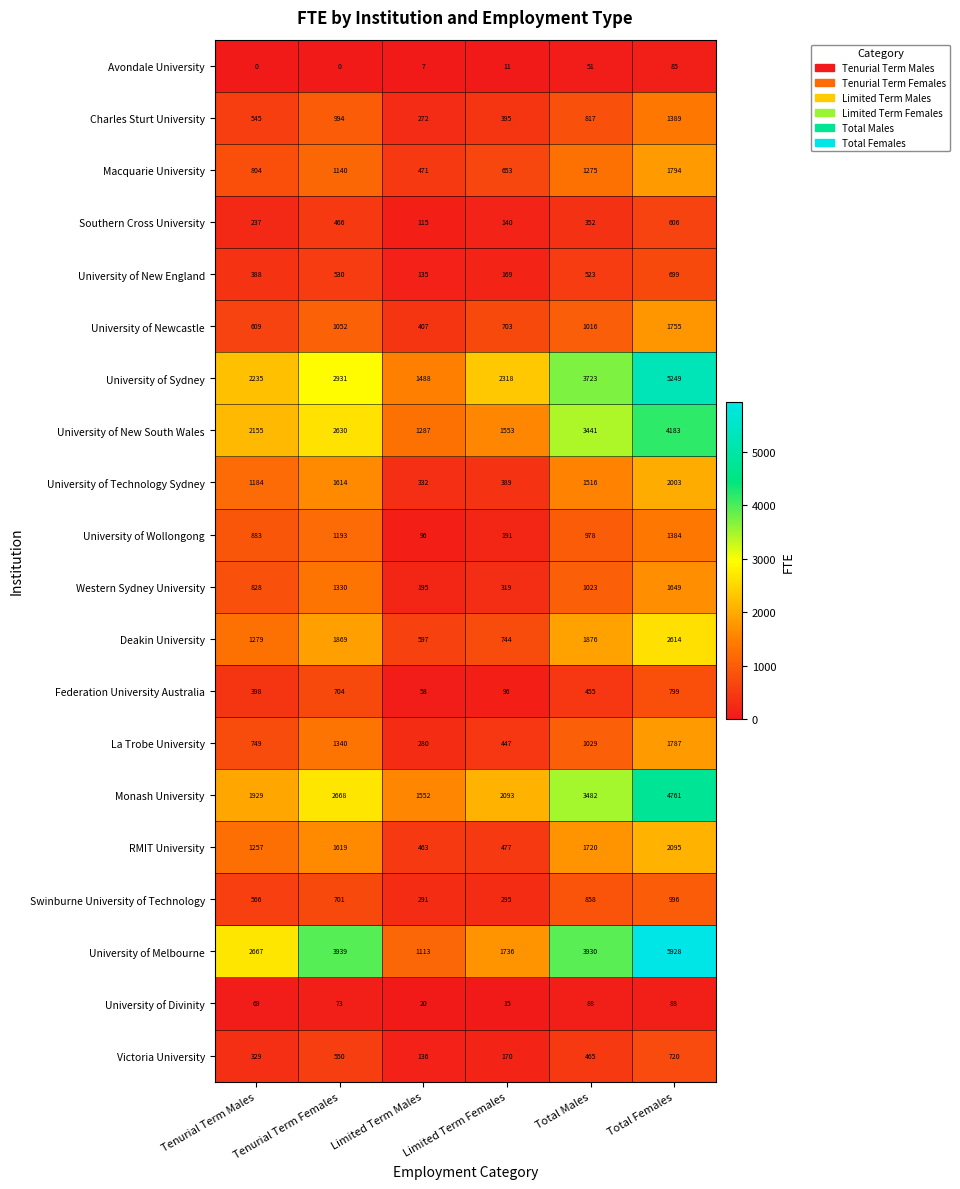

What is the total value across all series at Limited Term Males?

9315